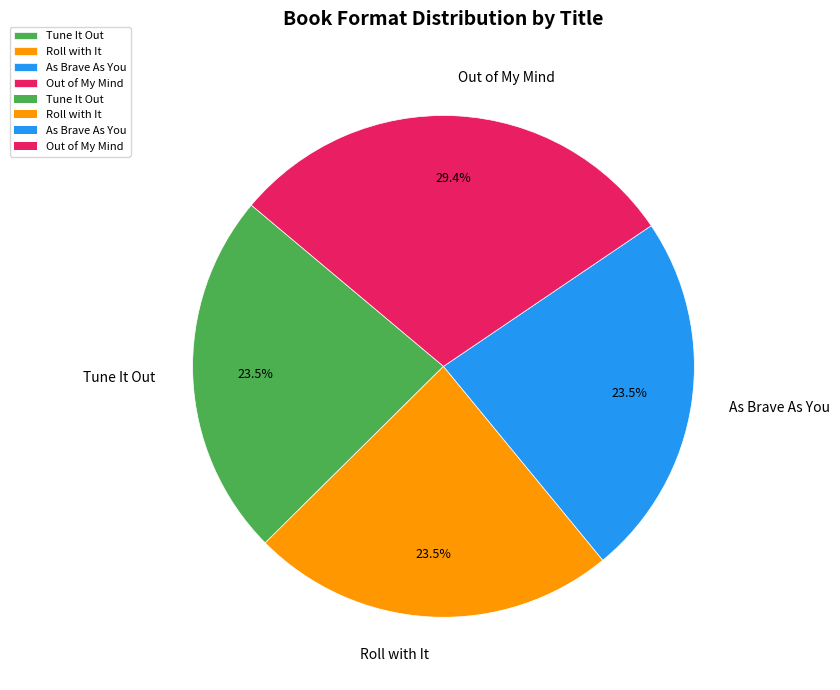

Is there a majority slice in this chart?

No